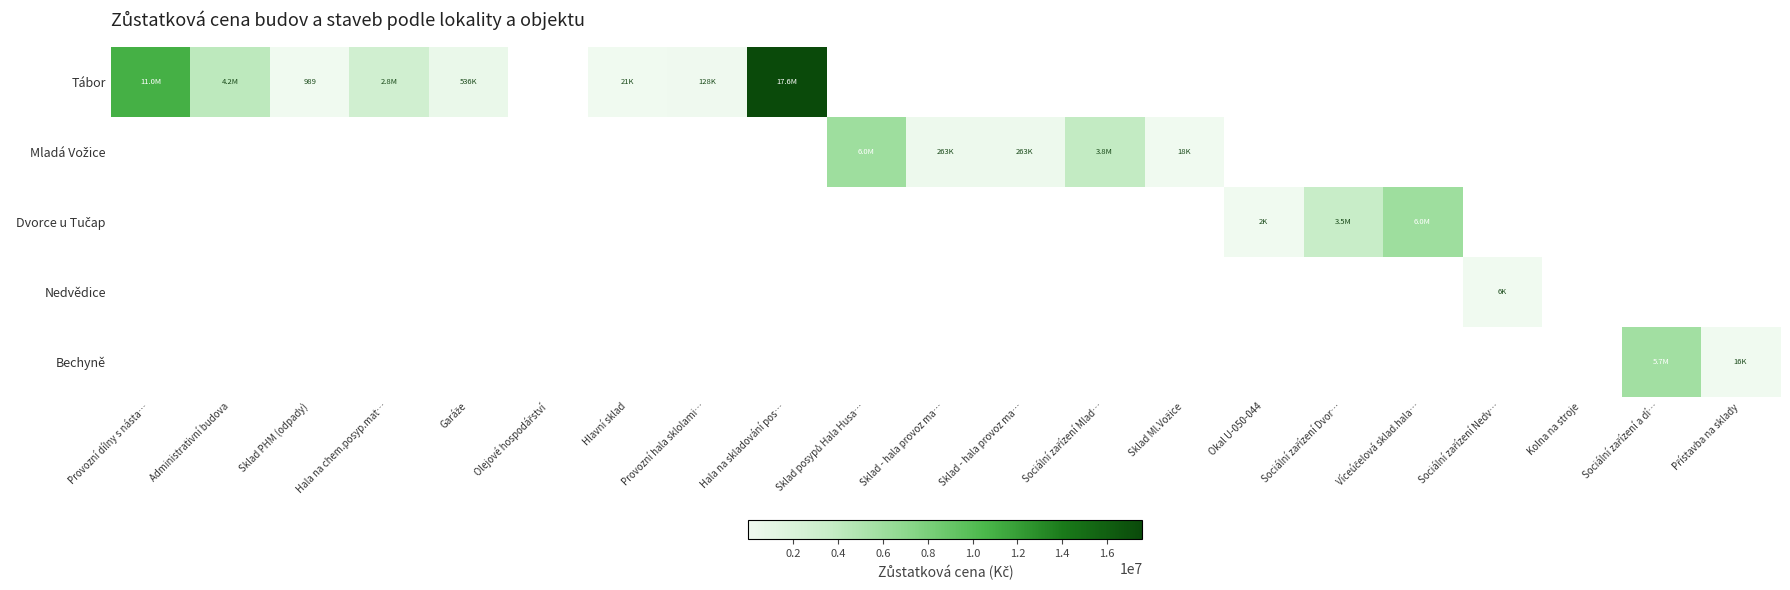

At which label does Tábor reach its minimum?

Olejové hospodářství